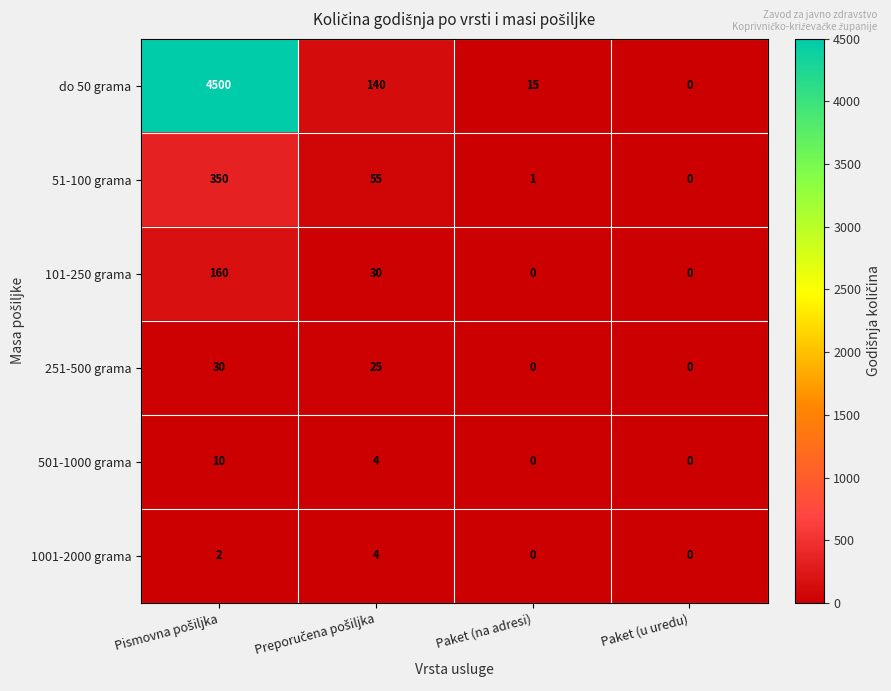

How many values in 1001-2000 grama are above zero?

2